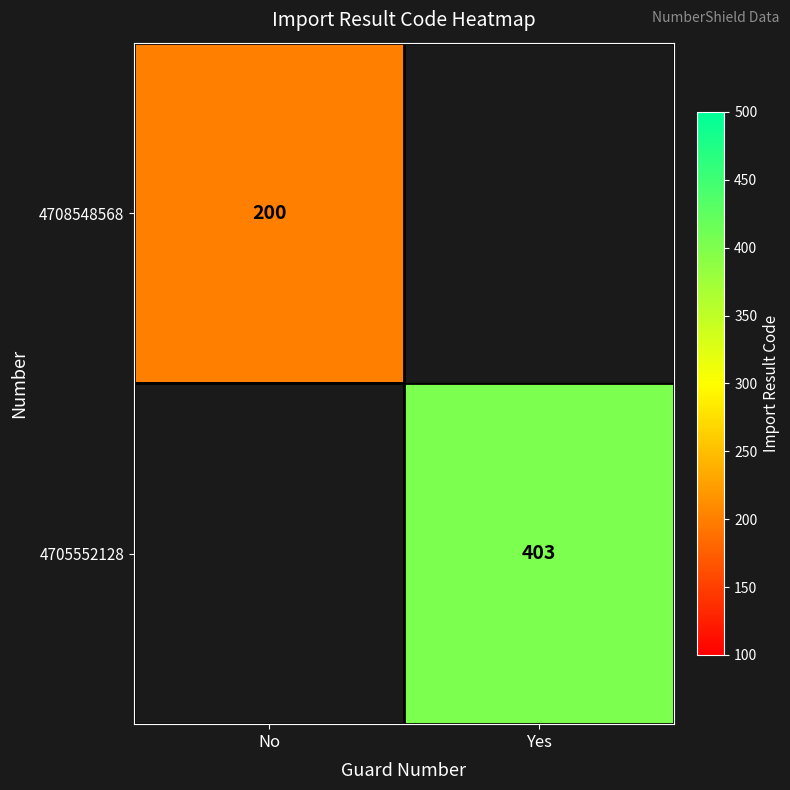

True or false: 4705552128 has a value of 403 at Yes.

True